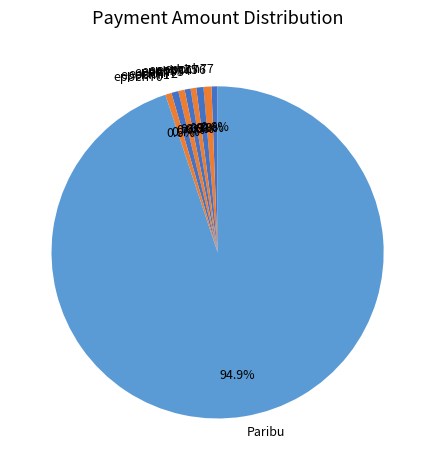

To the nearest percent, what is the combined percentage of epoch75 and Paribu?

96%